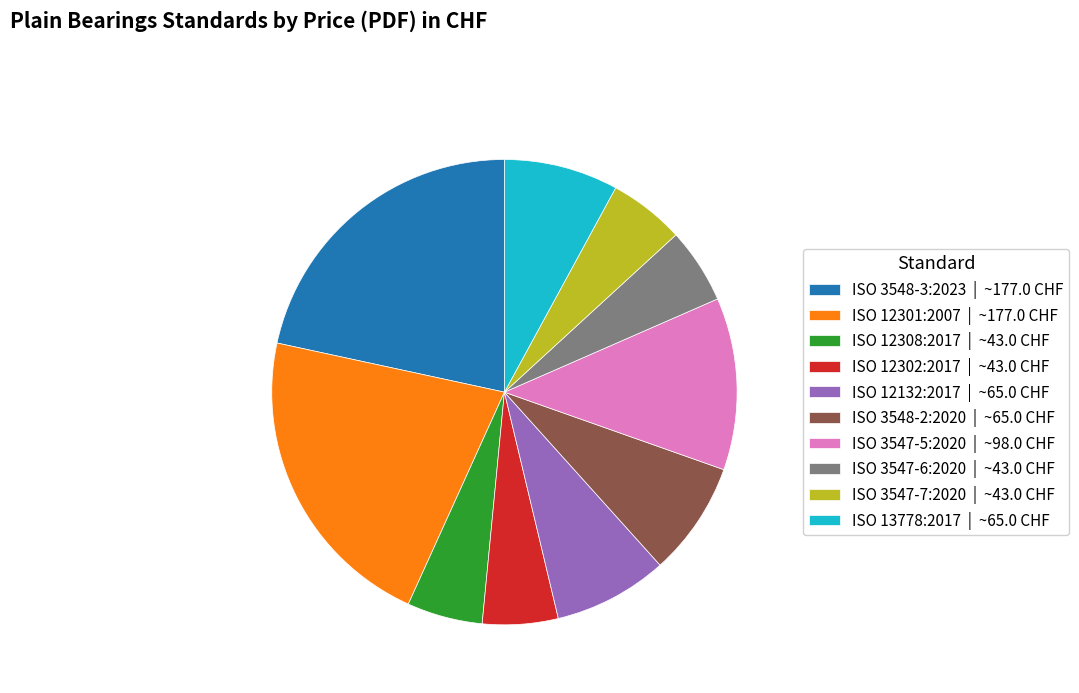

Which has a higher value, ISO 13778:2017 | ~65.0 CHF or ISO 3547-6:2020 | ~43.0 CHF?

ISO 13778:2017 | ~65.0 CHF